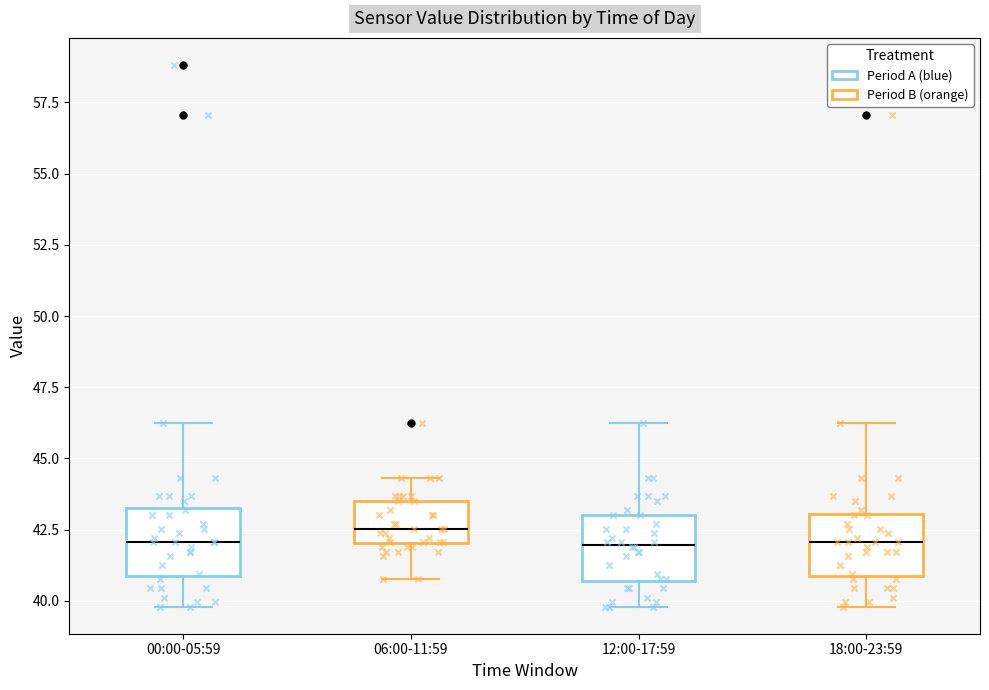

Reading left to right, read every box against the y-axis: the position of its median line, the range the box covers, and the ends of its whiskers. The values are not printed on the chart, so give them approximately, as read against the axis.

00:00-05:59: median 42.0, box 41.0 to 43.5, whiskers 40.0 to 46.5
06:00-11:59: median 42.5, box 42.0 to 43.5, whiskers 41.0 to 44.5
12:00-17:59: median 42.0, box 40.5 to 43.0, whiskers 40.0 to 46.5
18:00-23:59: median 42.0, box 41.0 to 43.0, whiskers 40.0 to 46.5